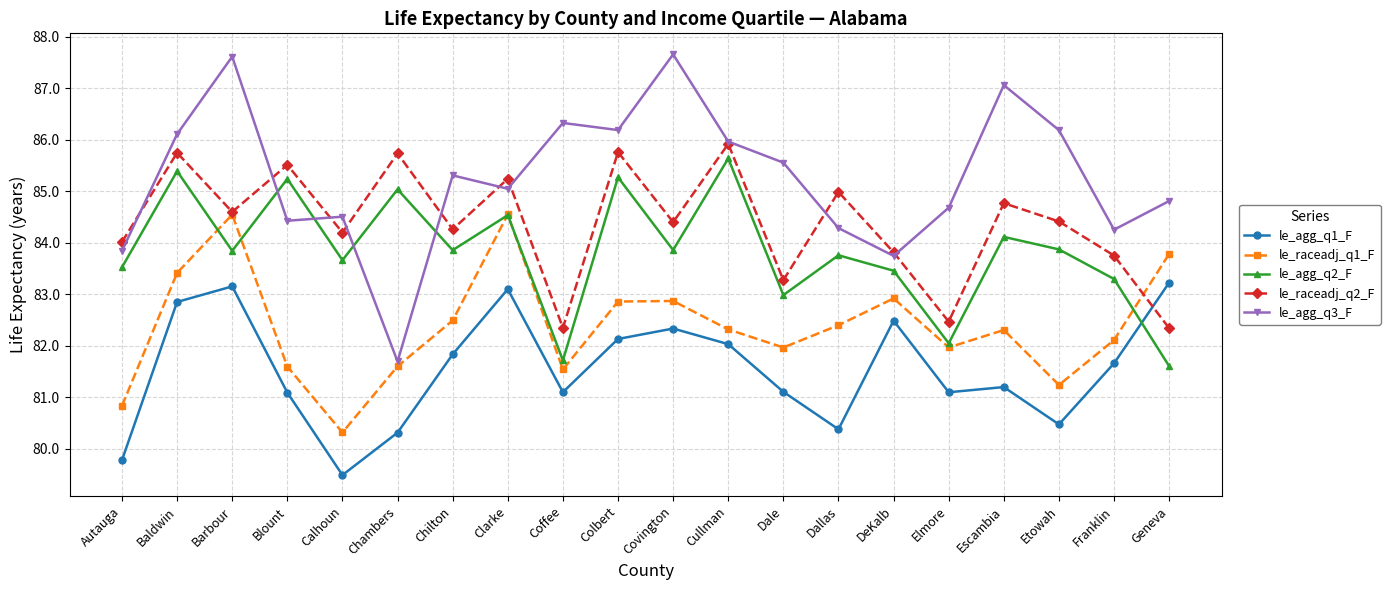

What is the minimum value shown in the chart?

79.5